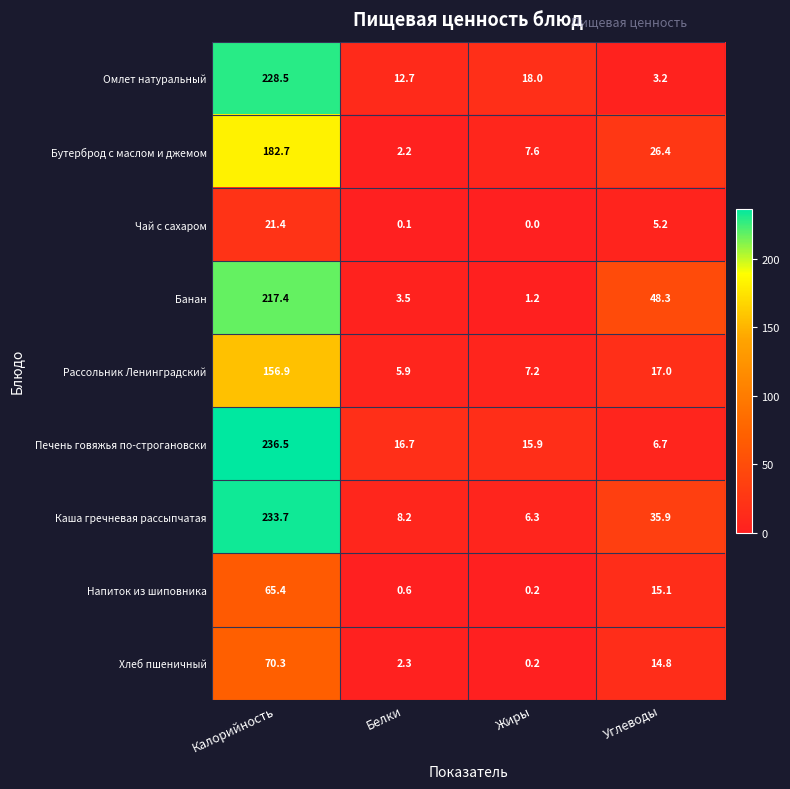

Where is Омлет натуральный nearest to the value 115?

Жиры